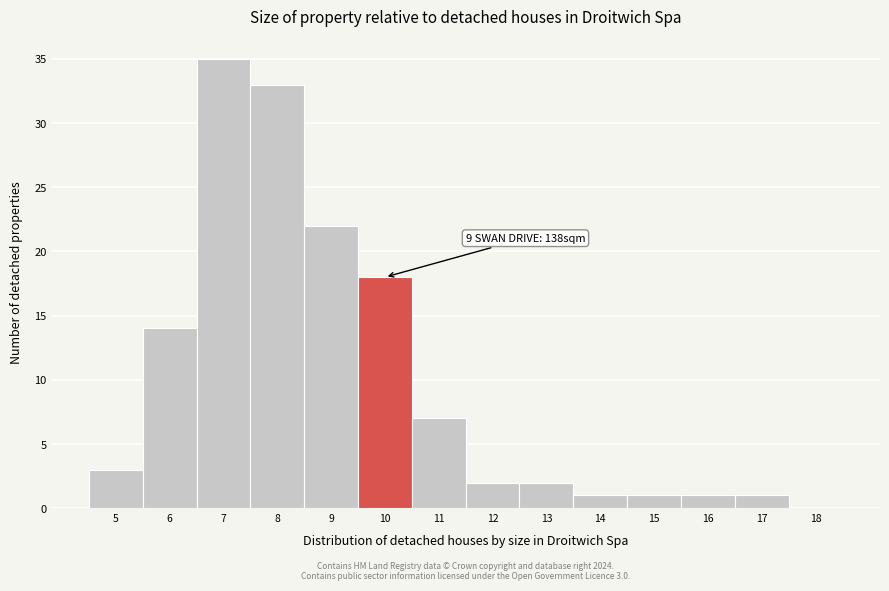

Which range on the x-axis has the tallest bar?

6.5 to 7.5